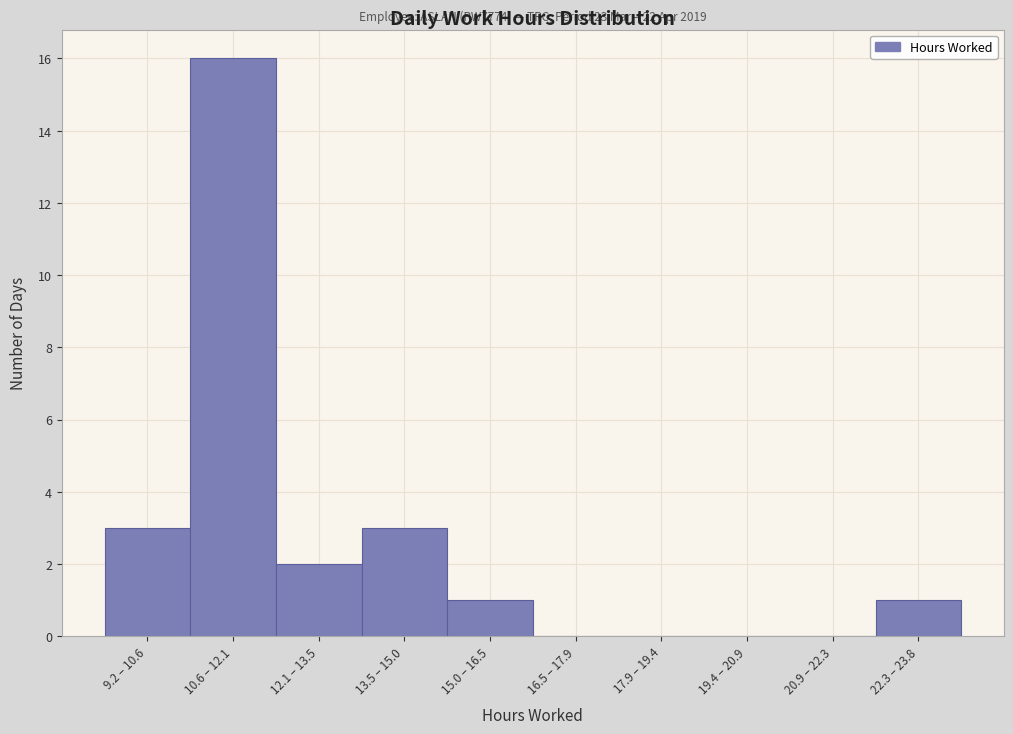

What is the change in value from 10.6 – 12.1 to 22.3 – 23.8?

-15